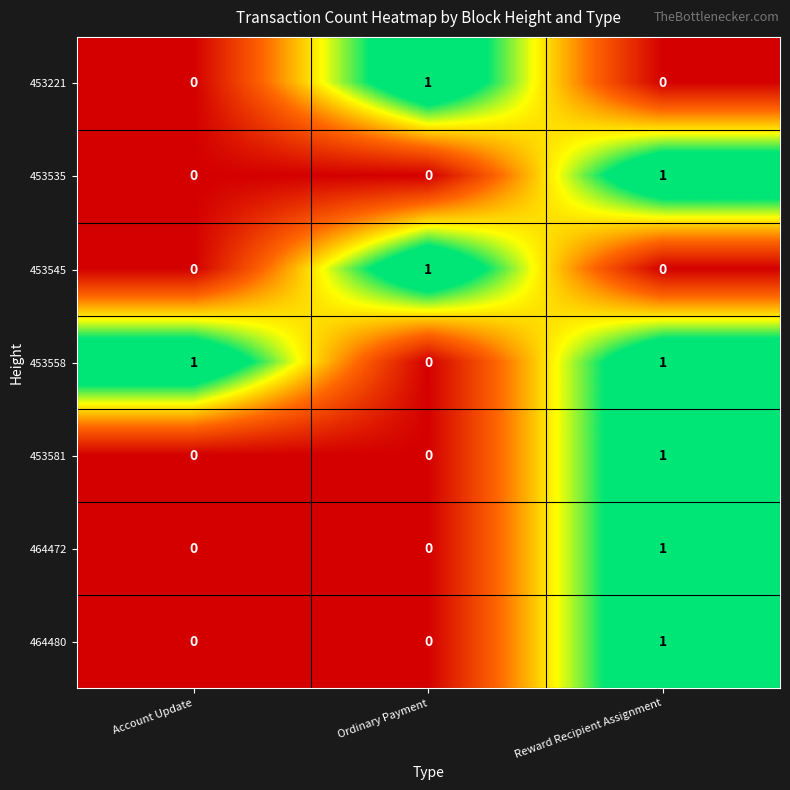

The value of 453535 at Reward Recipient Assignment is 2. True or false?

False